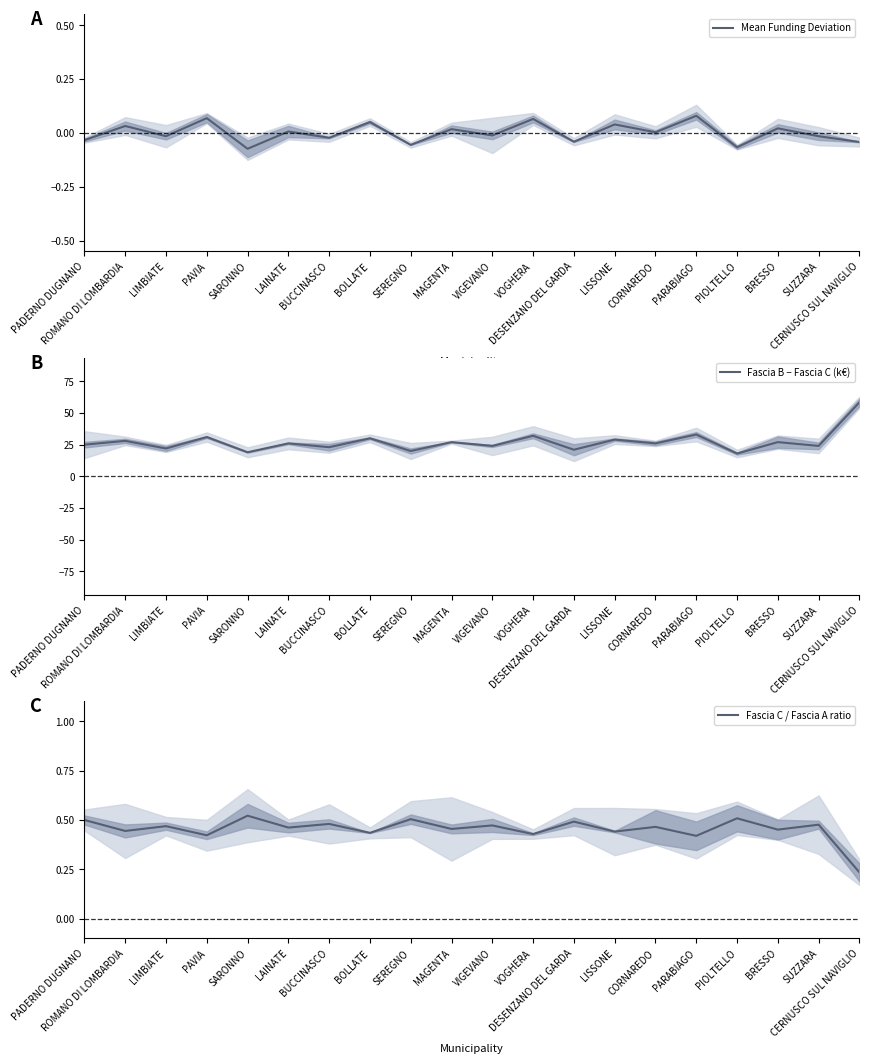

At which label does Mean Funding Deviation reach its minimum?

SARONNO